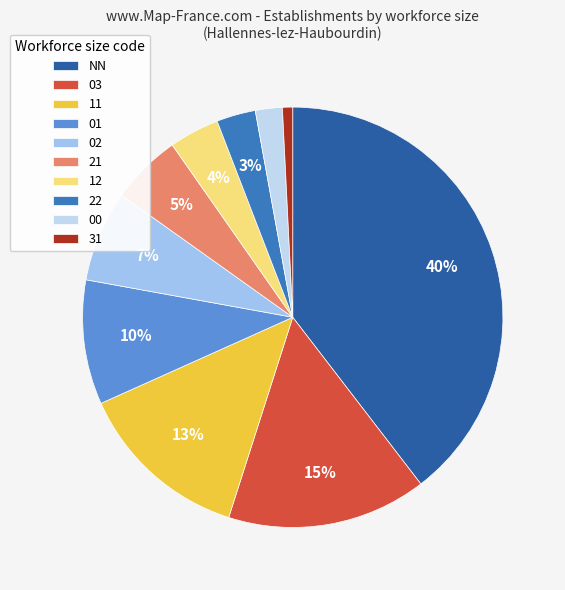

Count the number of slices in the pie.

10